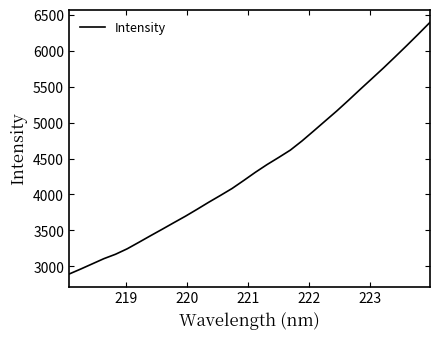

True or false: there are more than 1 points higher than both neighbors.

False